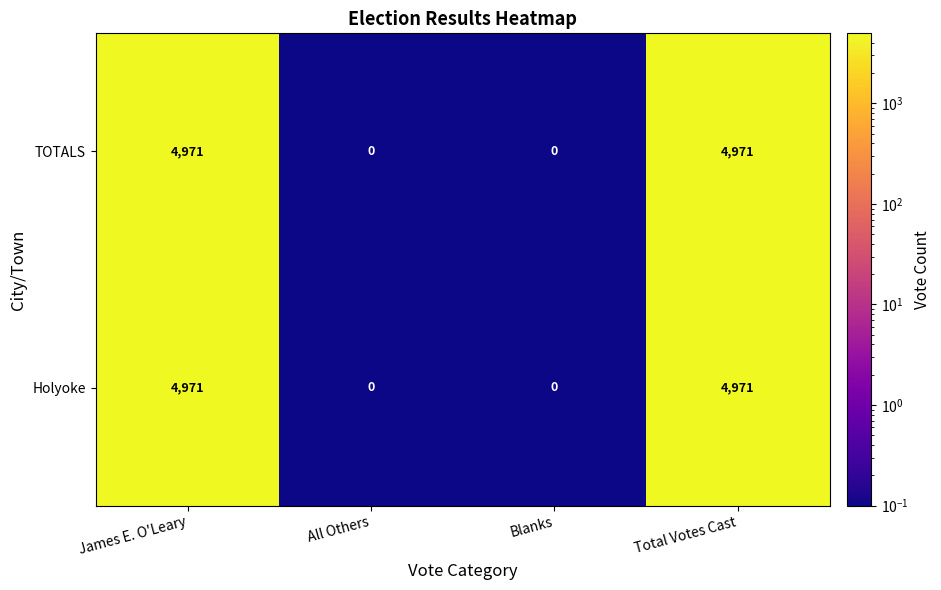

Count the number of data series in this chart.

2